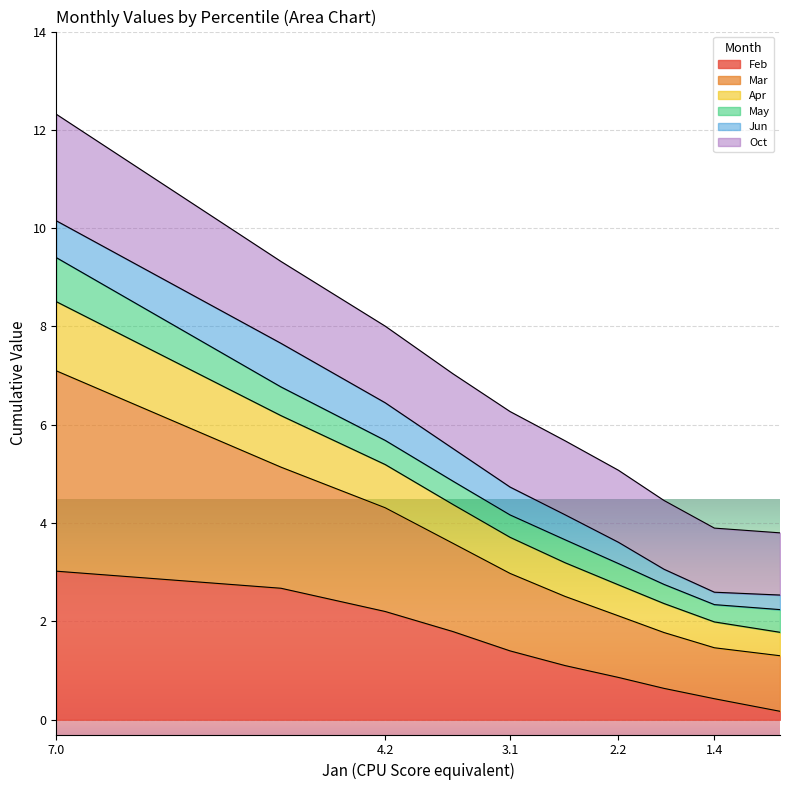

How many data points in Feb are above 1?

6